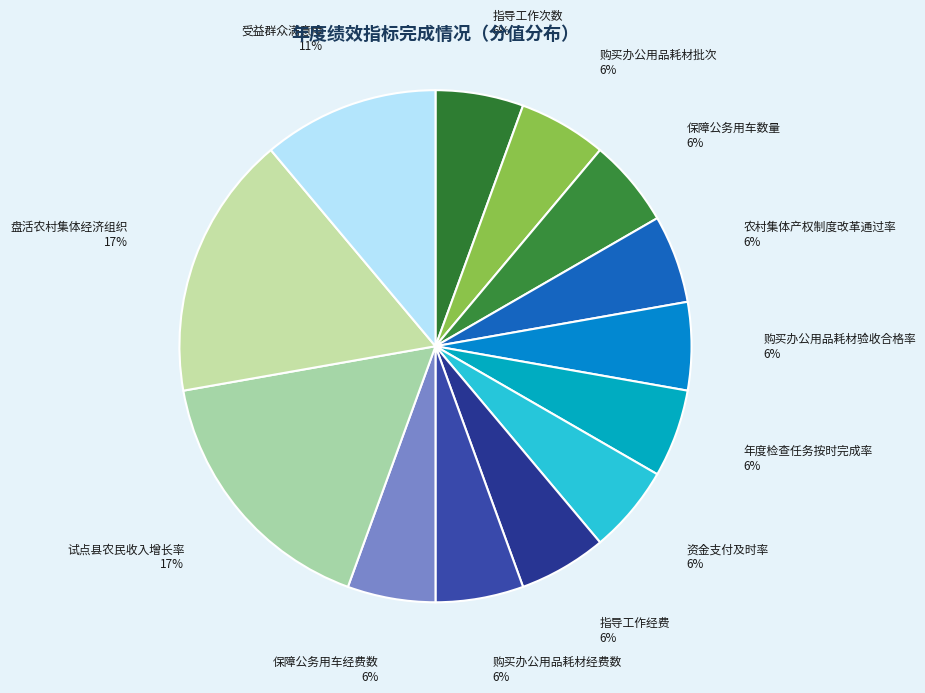

Do 指导工作次数 and 年度检查任务按时完成率 together represent more than half of the pie?

No